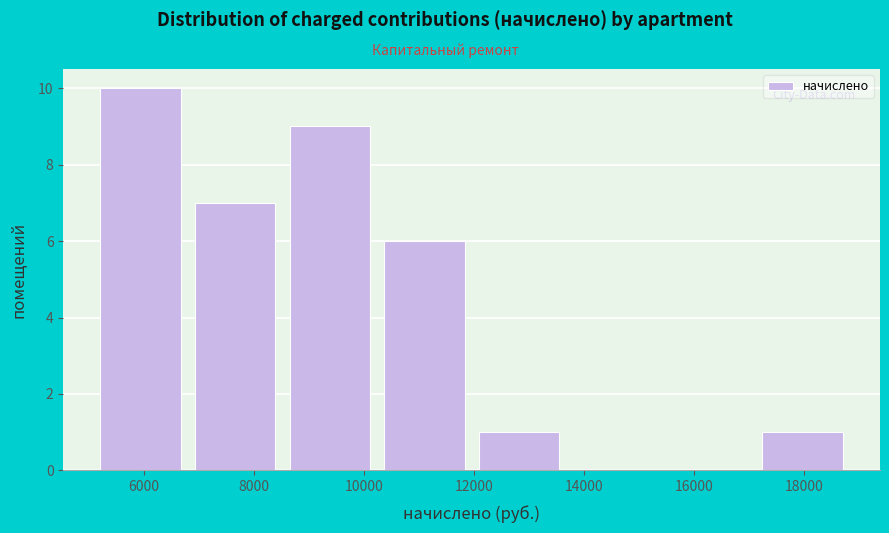

Reading left to right, transcribe this chart: for each bar, give the range it covers on the x-axis and its height. Neither the bar edges nor the heights are printed on the chart, so give them approximately, as read against the axes.

5200 to 7000: 10
7000 to 8600: 7
8600 to 10400: 9
10400 to 12000: 6
12000 to 13800: 1
13800 to 15600: 0
15600 to 17200: 0
17200 to 19000: 1